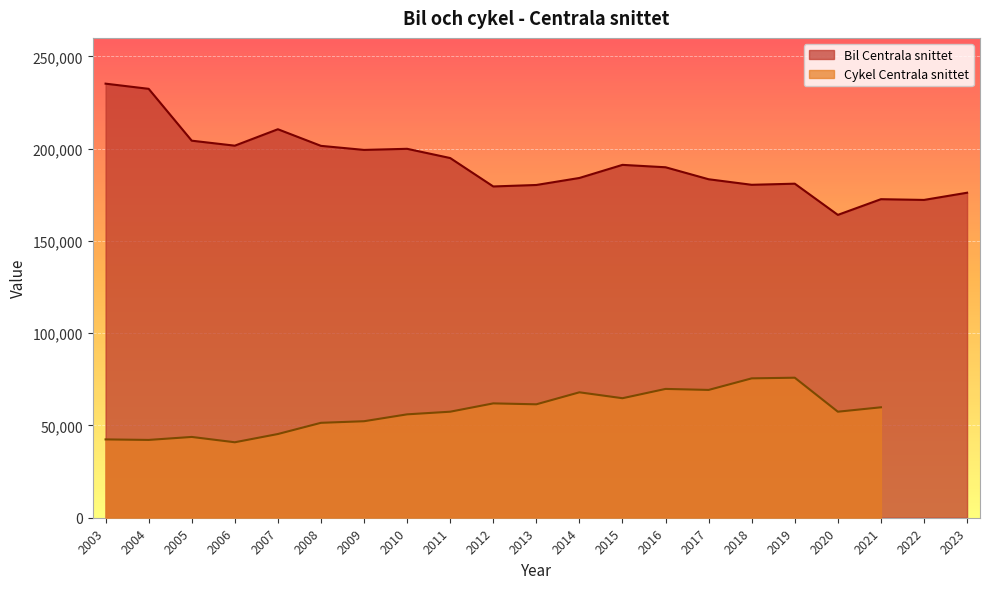

Reading left to right, extract all data points from this chart.

2003=235200	2004=232400	2005=204300	2006=201600	2007=210500	2008=201500	2009=199300	2010=199900	2011=194900	2012=179500	2013=180300	2014=184100	2015=191200	2016=189900	2017=183400	2018=180400	2019=181000	2020=164100	2021=172600	2022=172200	2023=176100